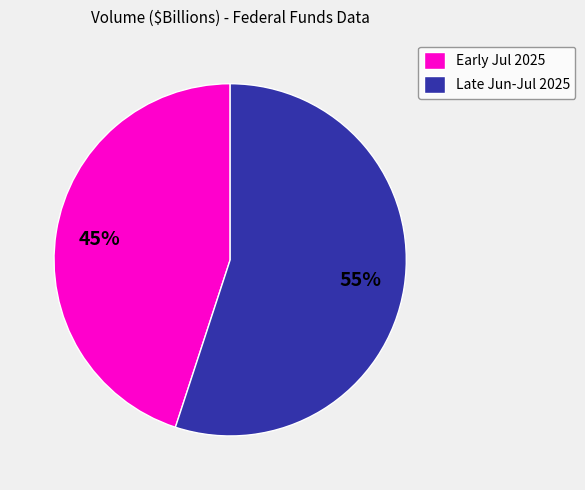

What is the largest slice in the pie chart?

Late Jun-Jul 2025